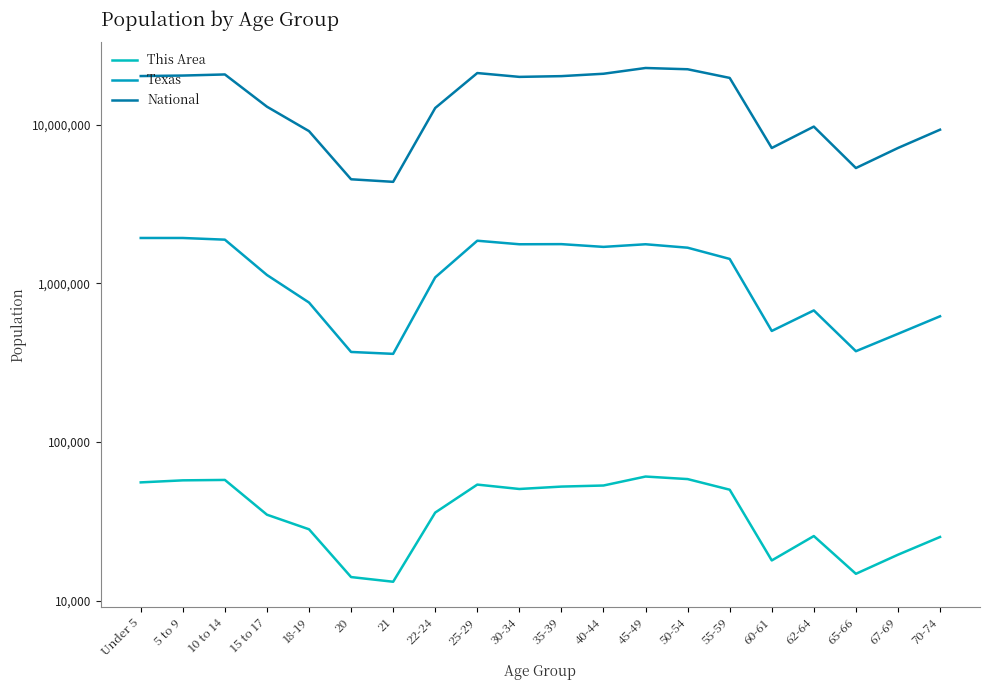

What is the label of the 3rd point from the left?

10 to 14